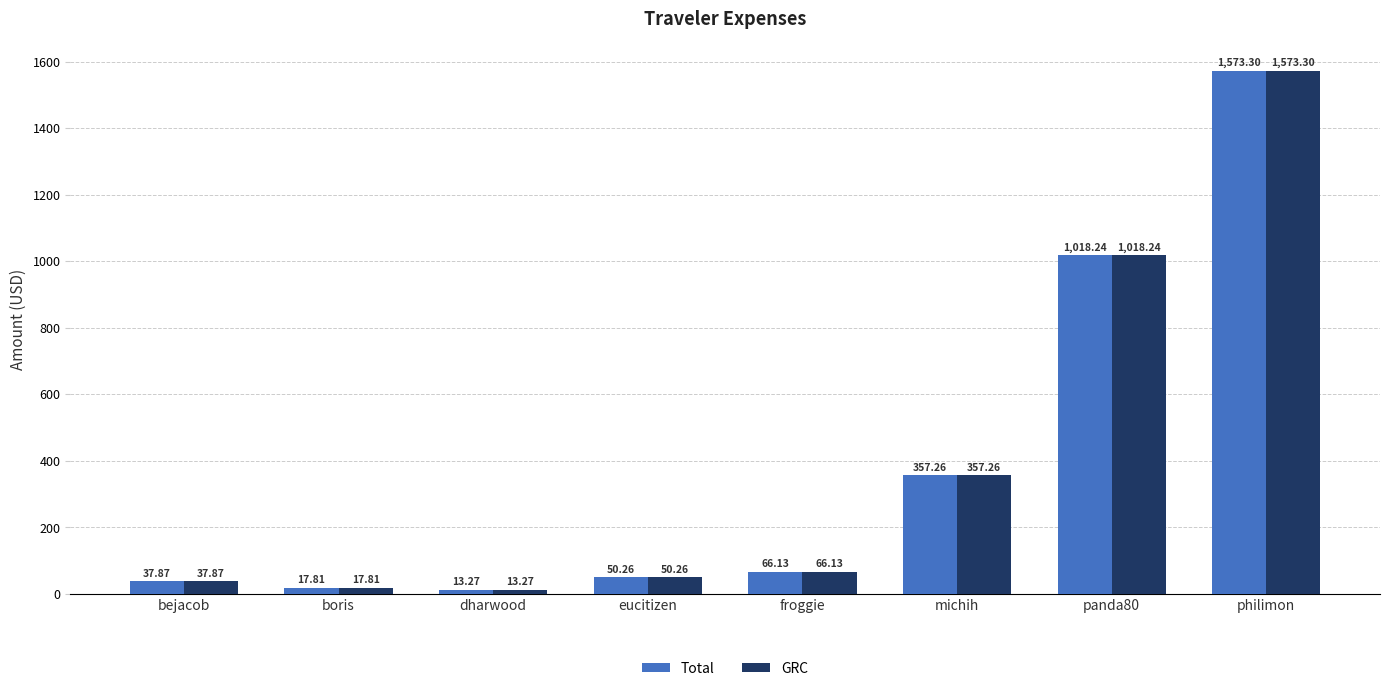

What is the total value across all series at boris?

35.6